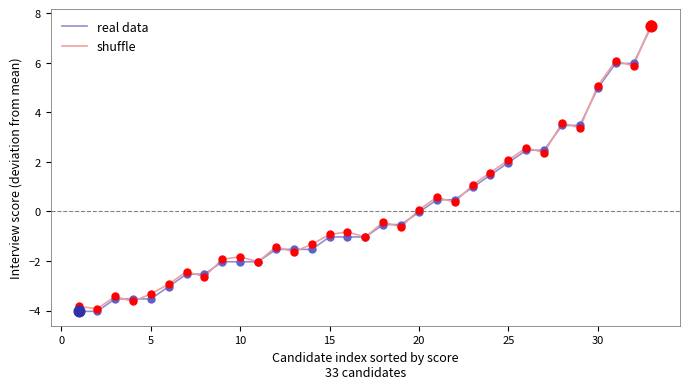

What is the smallest value displayed?

-4.0